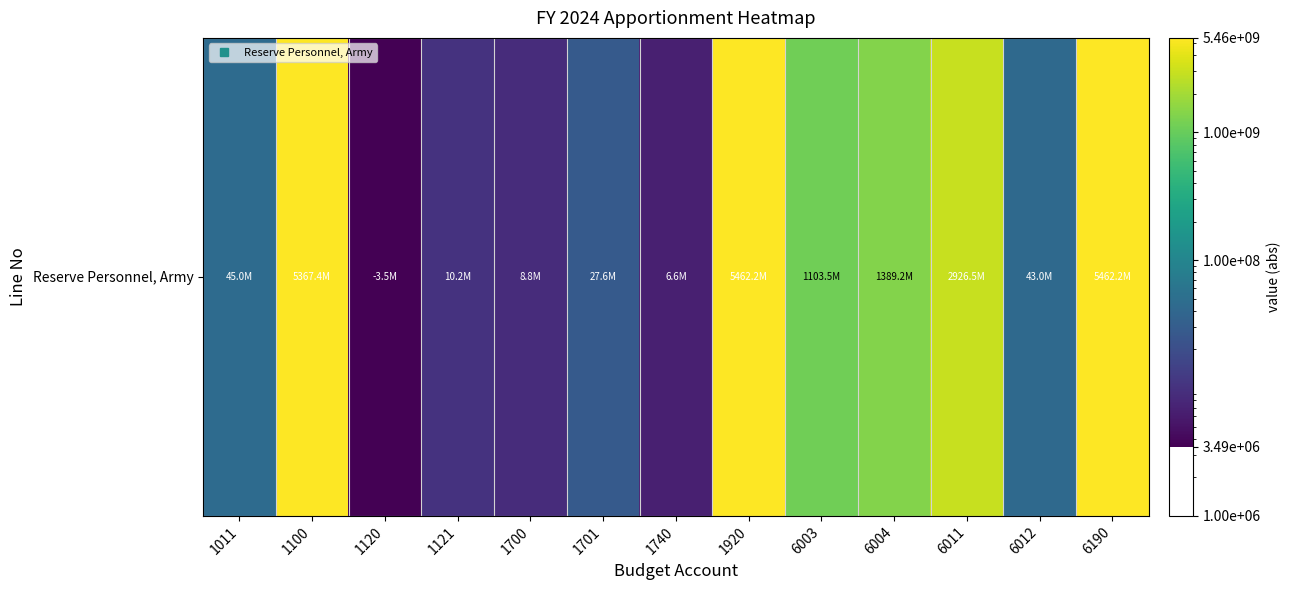

True or false: the data shows 5569250 at 1120.

False